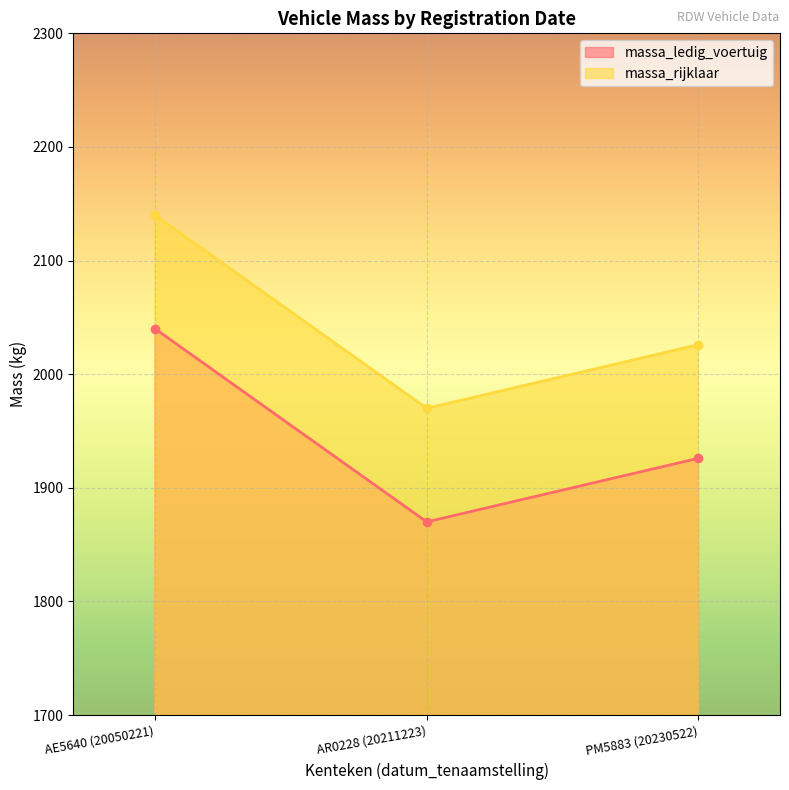

Rank the series at AE5640 (20050221) from highest to lowest value.

massa_rijklaar, massa_ledig_voertuig